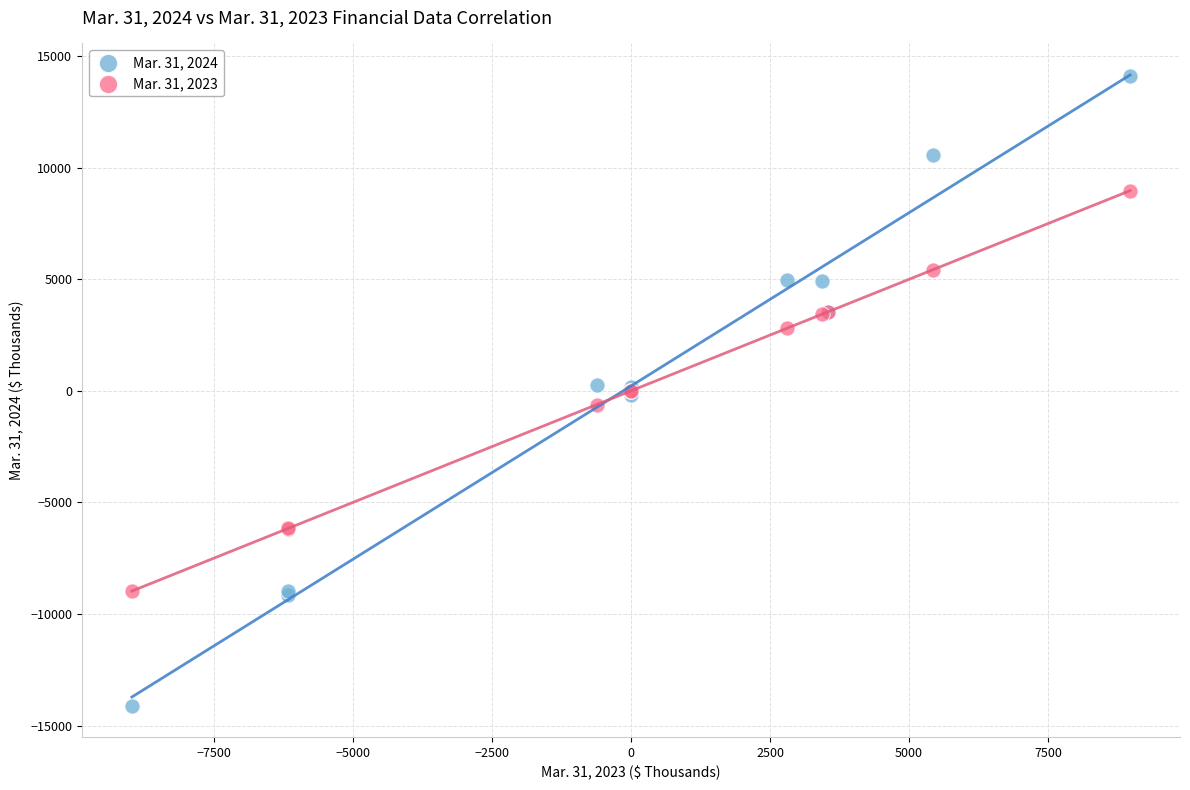

Which series reaches the maximum Y coordinate?

Mar. 31, 2024